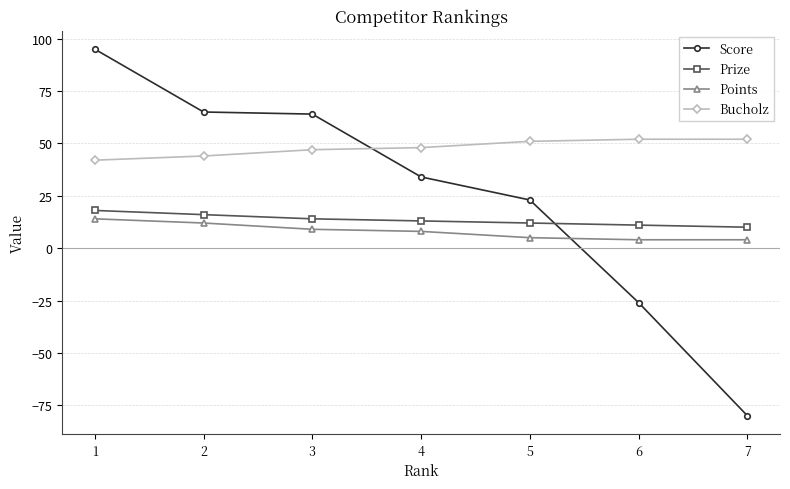

At which category is the sum across all series the highest?

1